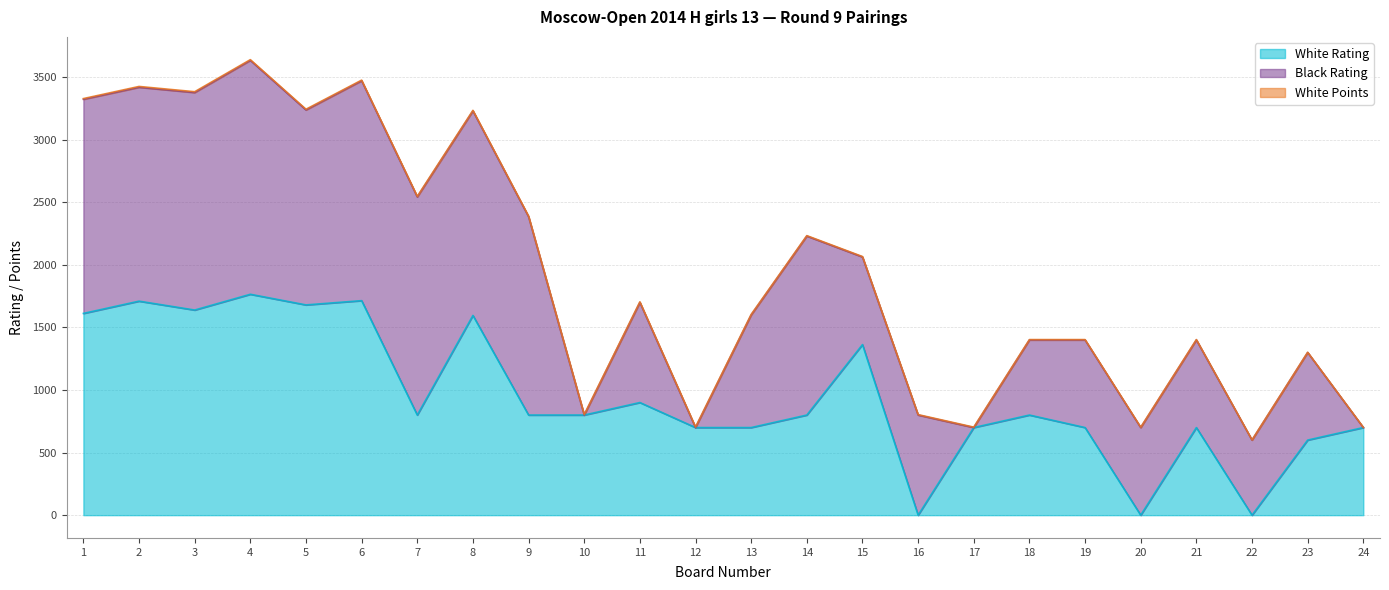

Which category has the highest value in the Black Rating series?

4